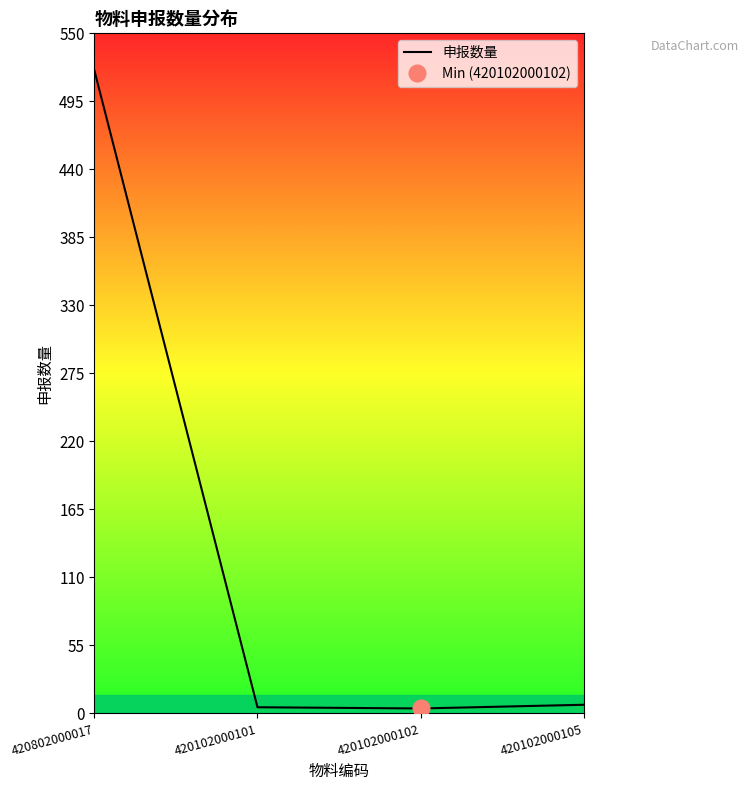

Rank the categories by value from lowest to highest.

420102000102, 420102000101, 420102000105, 420802000017